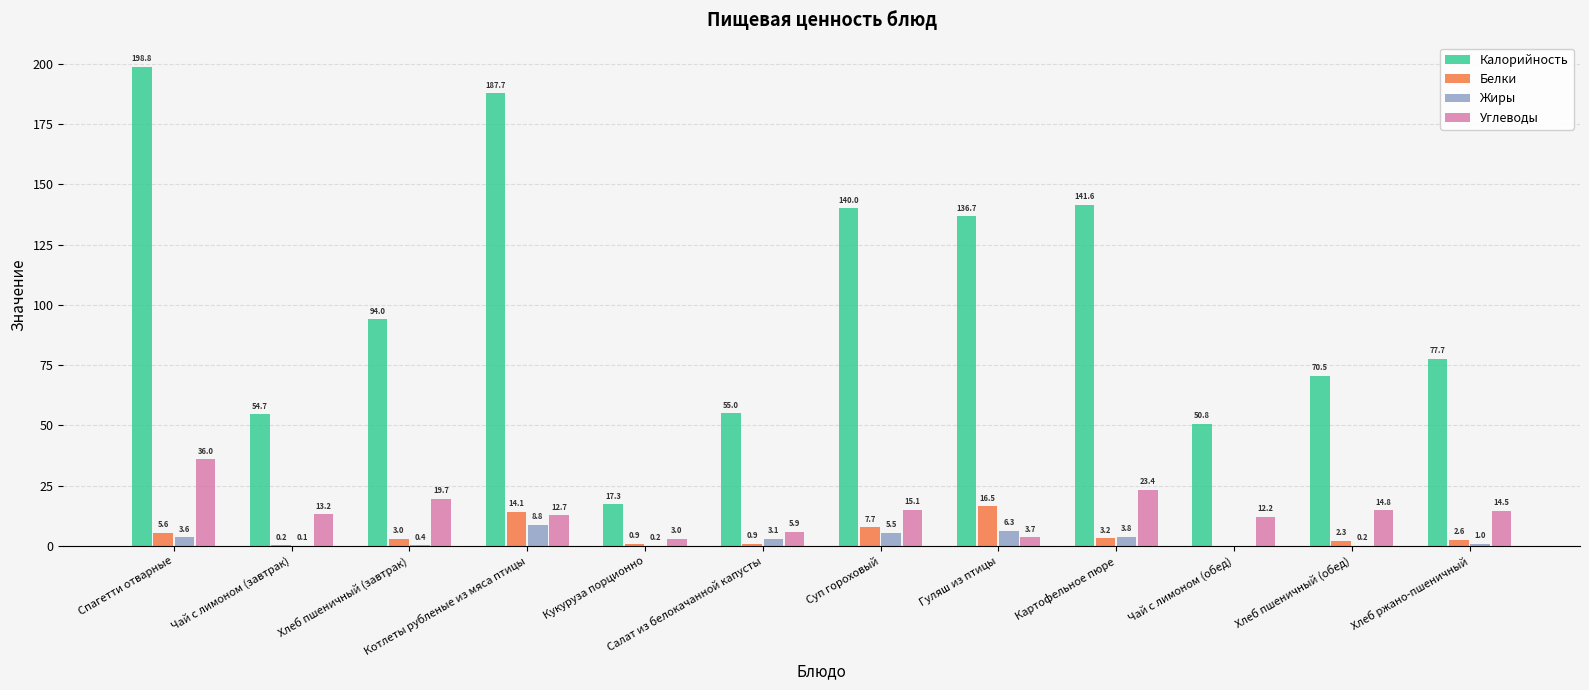

What is the total value across all series at Хлеб ржано-пшеничный?

95.8